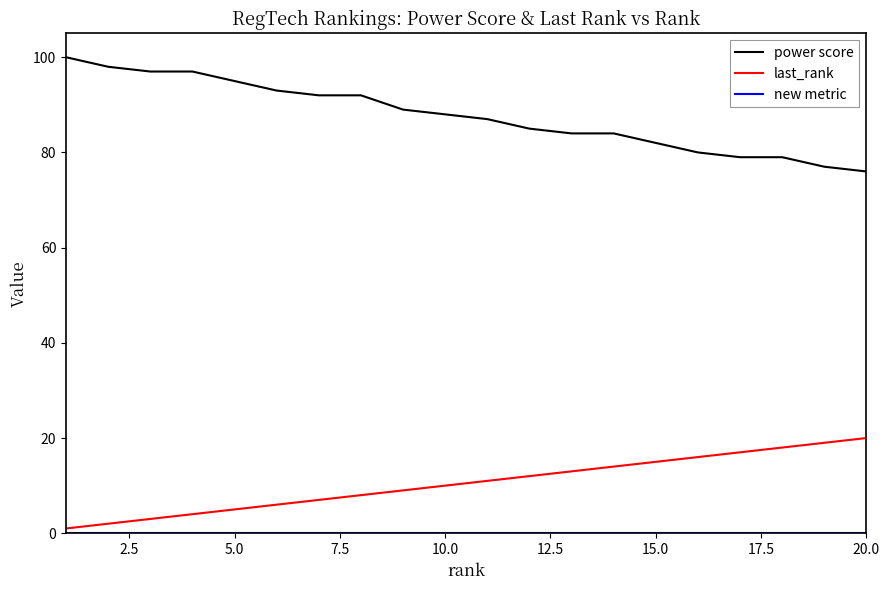

True or false: power score and last_rank cross at least once.

False